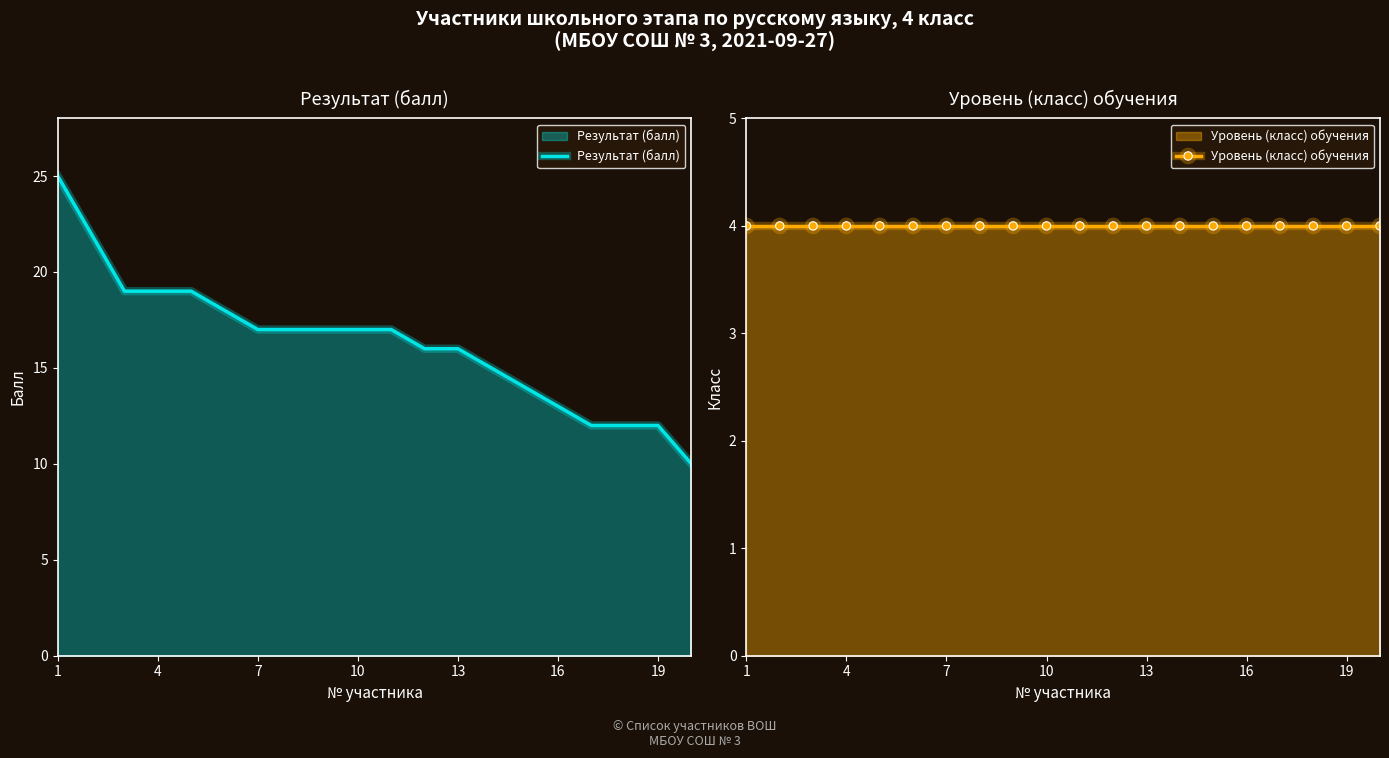

The value of Результат (балл) at 16 is 6. True or false?

False